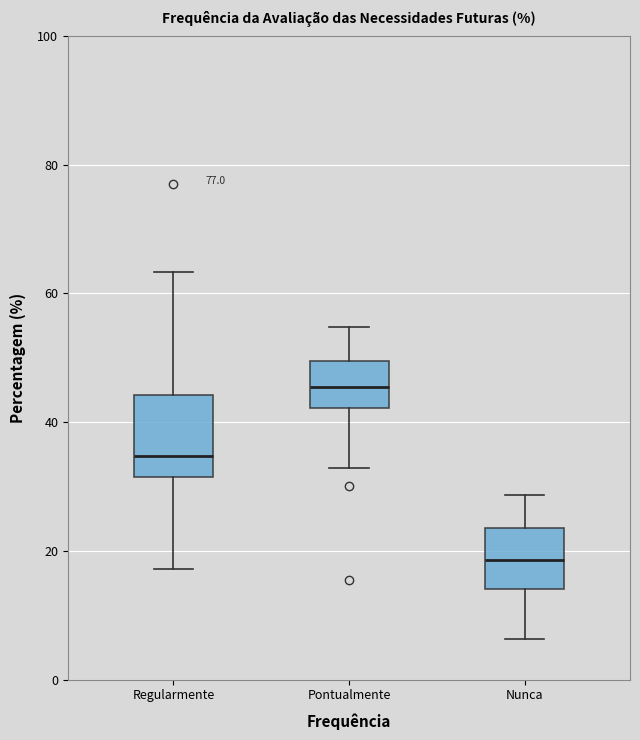

Comparing the boxes themselves (not the whiskers), which one is the tallest?

Regularmente